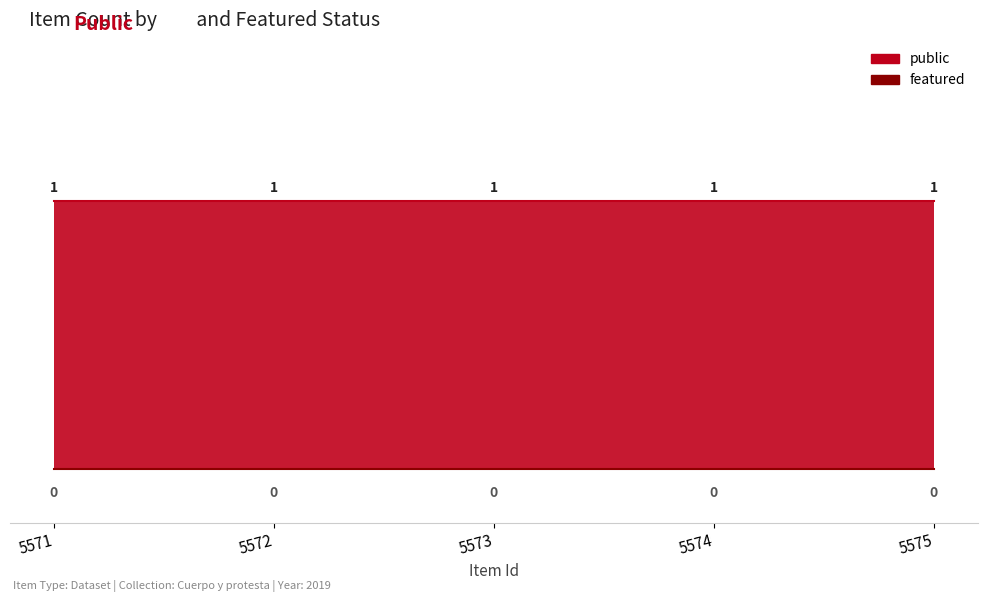

How many lines are shown in the chart?

2